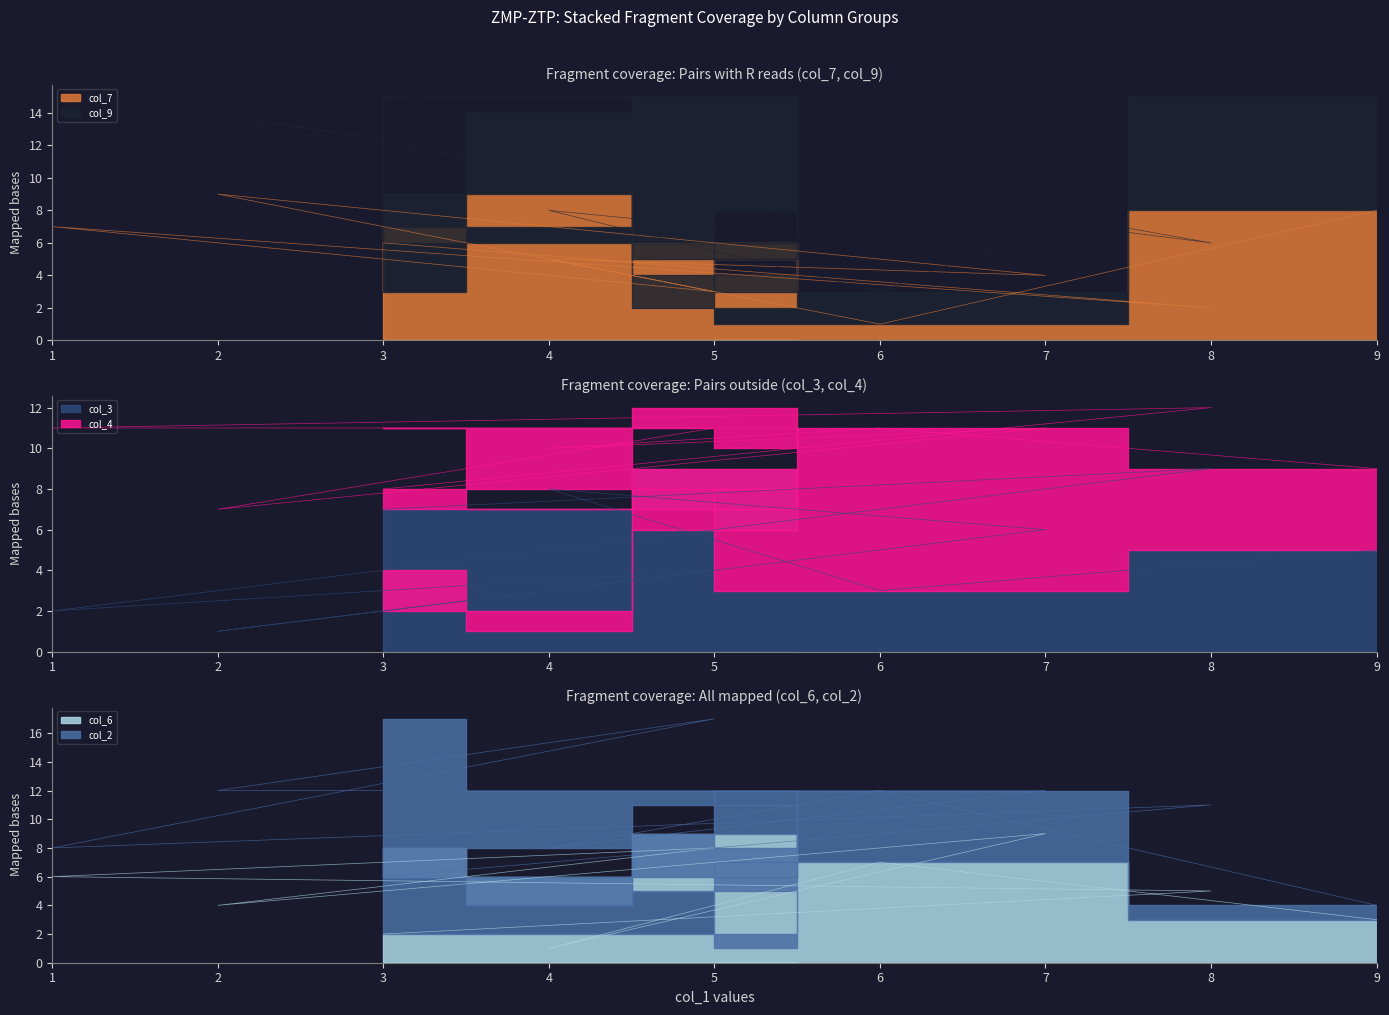

Rank the categories by col_6 value from lowest to highest.

4, 3, 9, 2, 8, 1, 6, 5, 7